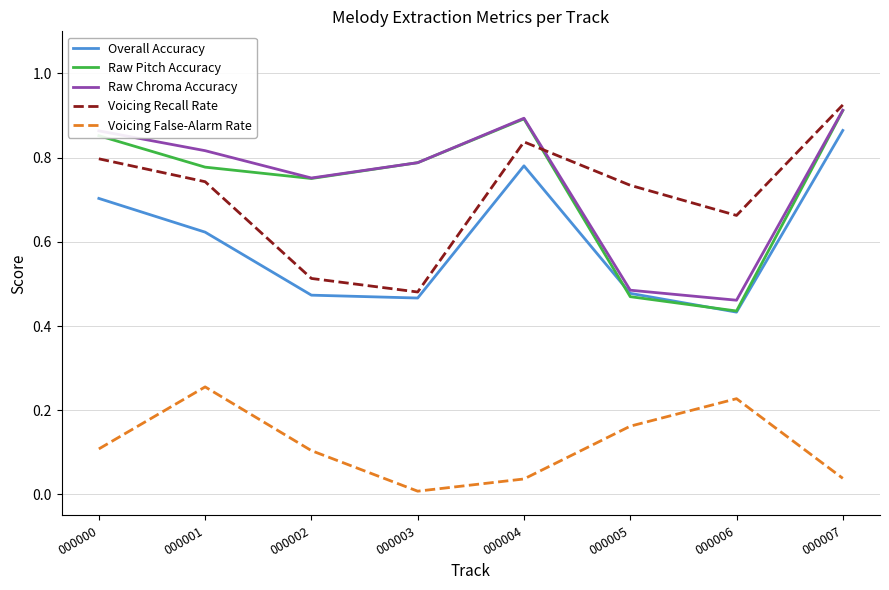

How many lines are shown in the chart?

5